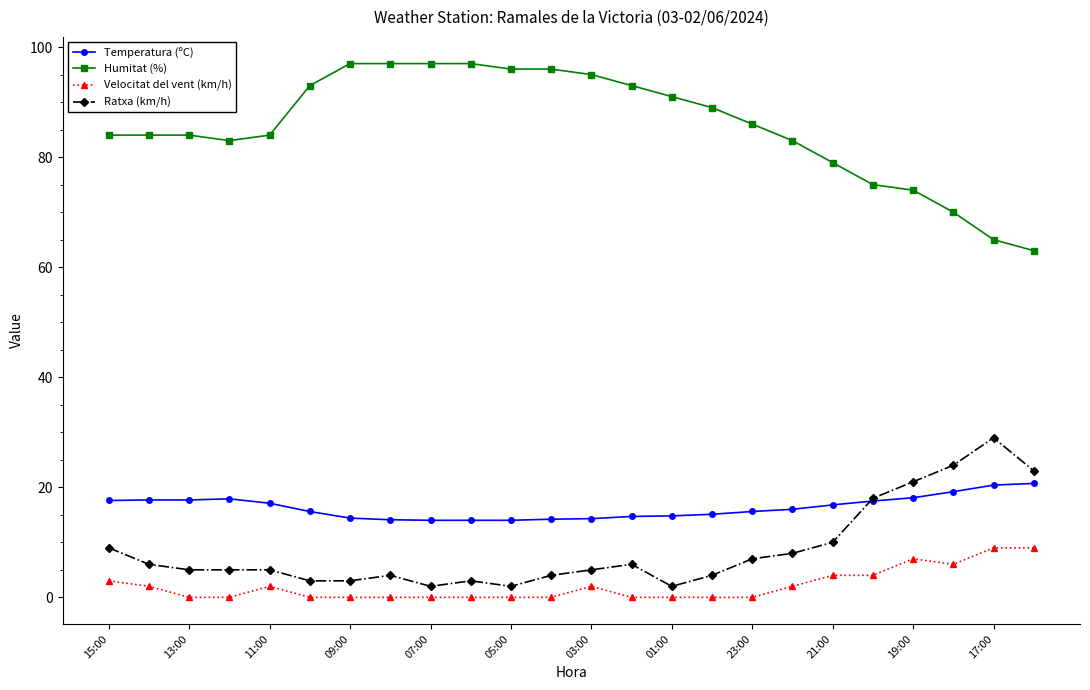

True or false: Humitat (%) and Temperatura (ºC) intersect in this chart.

False